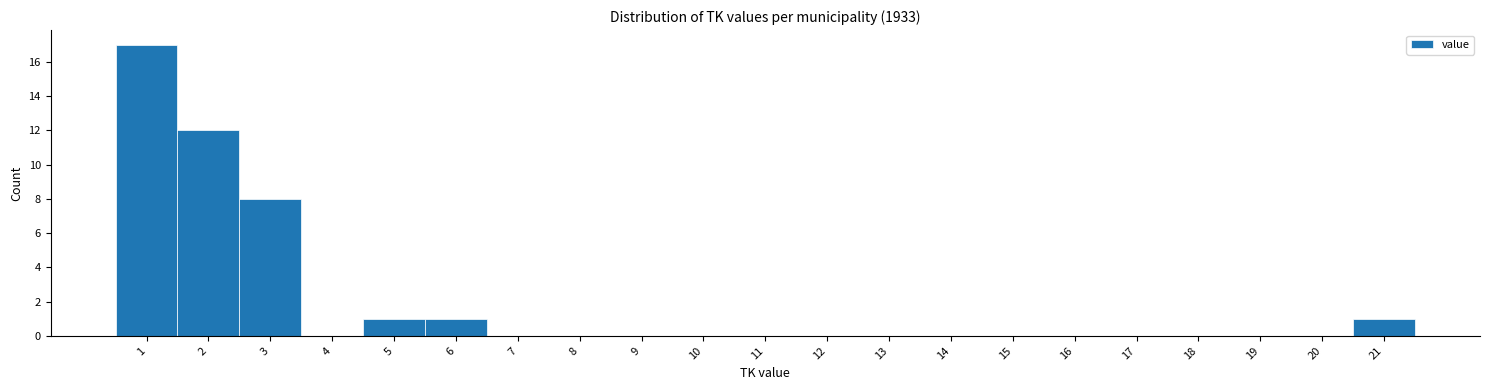

Reading left to right, transcribe this chart: for each bar, give the range it covers on the x-axis and its height. The values are not printed on the chart, so give them approximately, as read against the axis.

0.5 to 1.5: 17
1.5 to 2.5: 12
2.5 to 3.5: 8
3.5 to 4.5: 0
4.5 to 5.5: 1
5.5 to 6.5: 1
6.5 to 7.5: 0
7.5 to 8.5: 0
8.5 to 9.5: 0
9.5 to 10.5: 0
10.5 to 11.5: 0
11.5 to 12.5: 0
12.5 to 13.5: 0
13.5 to 14.5: 0
14.5 to 15.5: 0
15.5 to 16.5: 0
16.5 to 17.5: 0
17.5 to 18.5: 0
18.5 to 19.5: 0
19.5 to 20.5: 0
20.5 to 21.5: 1